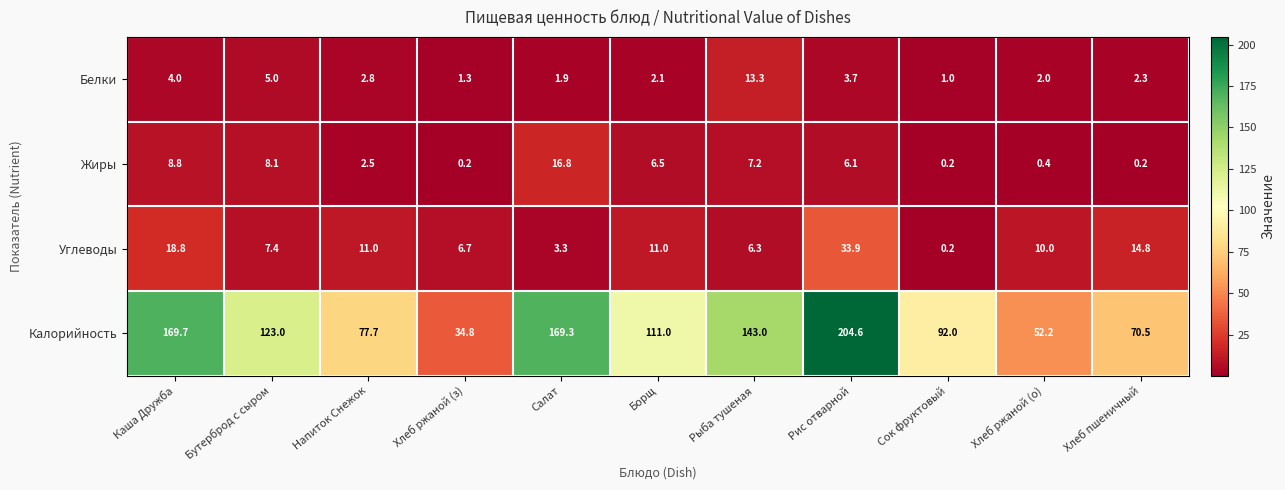

What is the total value across all series at Сок фруктовый?

93.4